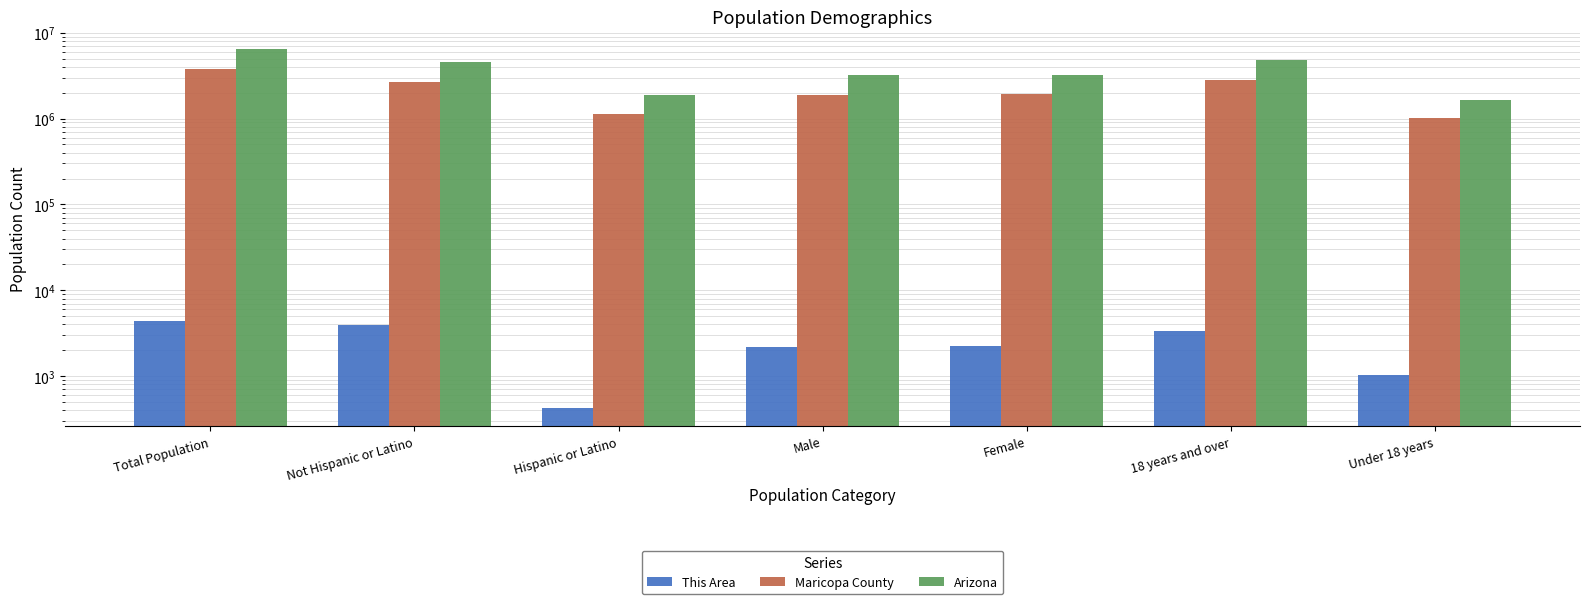

Which series has the largest total across all categories?

Arizona